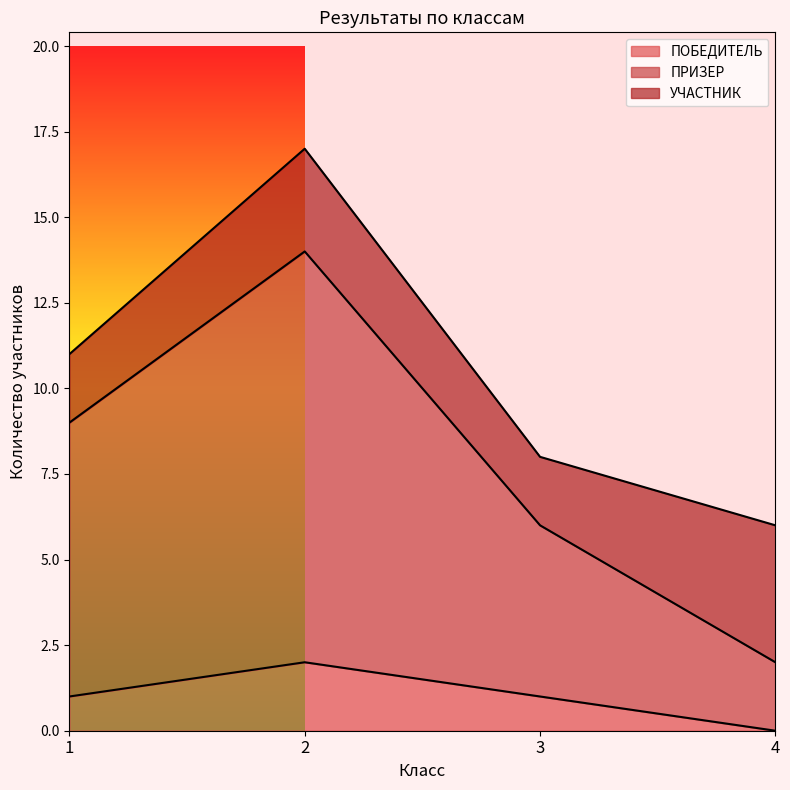

The value of ПРИЗЕР at 1 is 4. True or false?

False